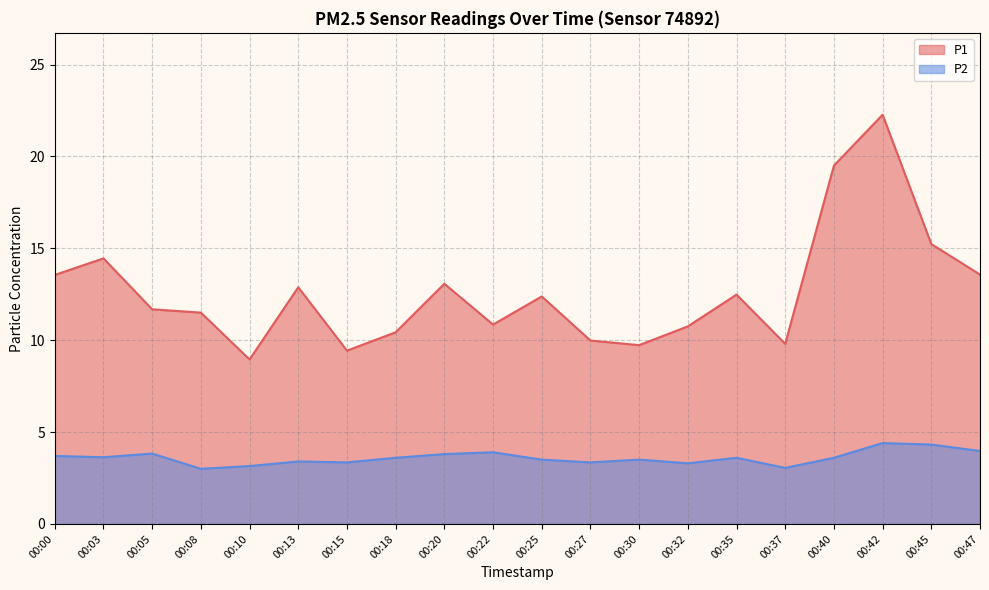

At which label does P1 reach its minimum?

00:10